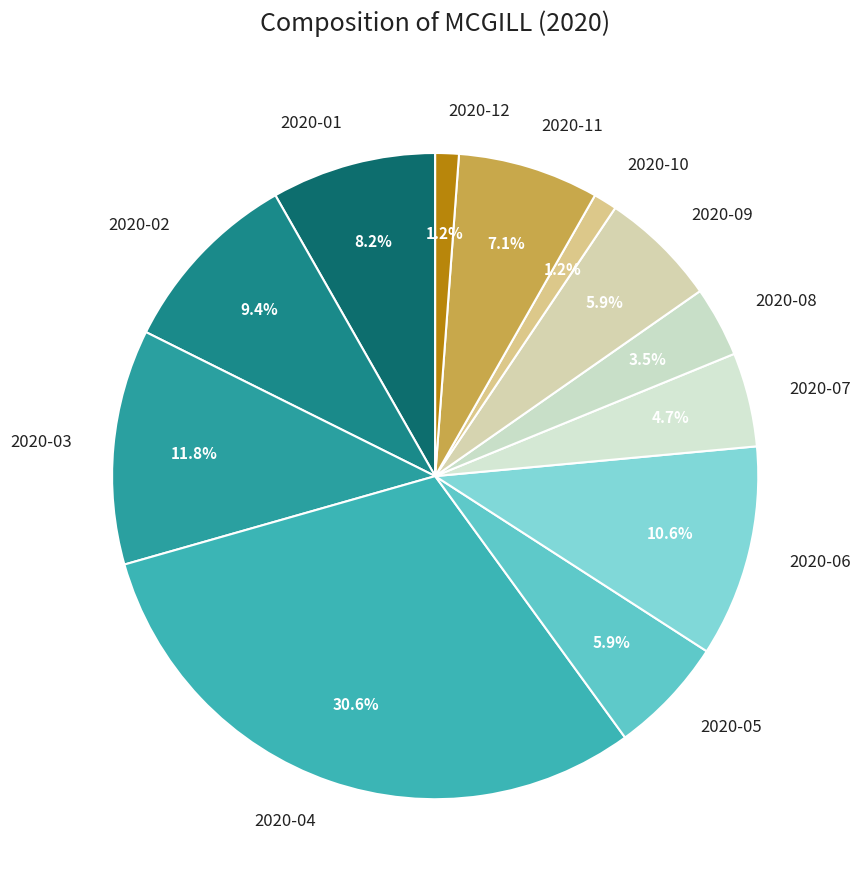

To the nearest percent, what portion does 2020-05 represent?

6%